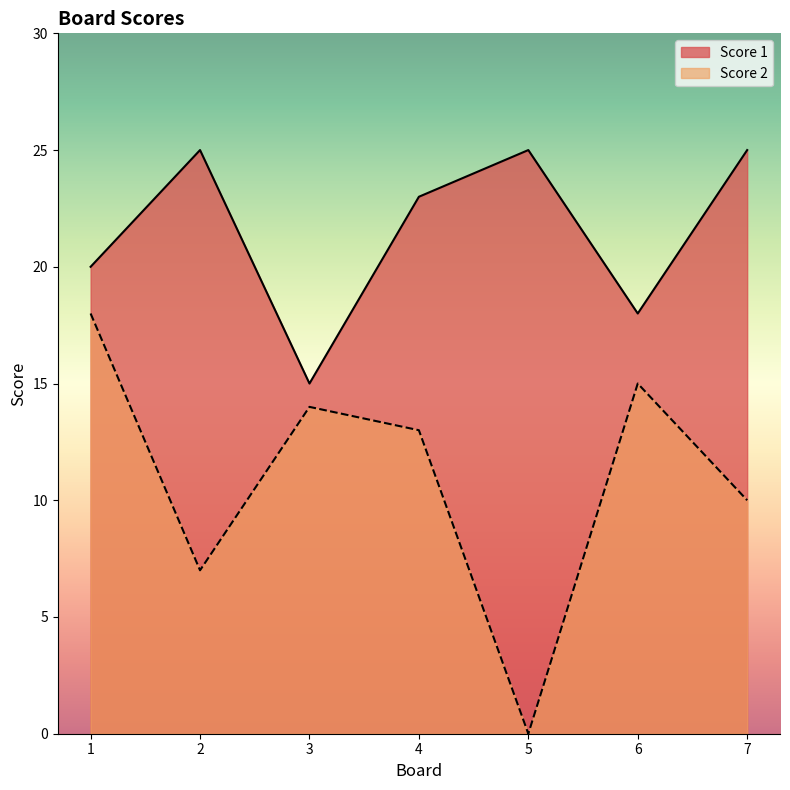

What value does the Score 2 series have at 7?

10